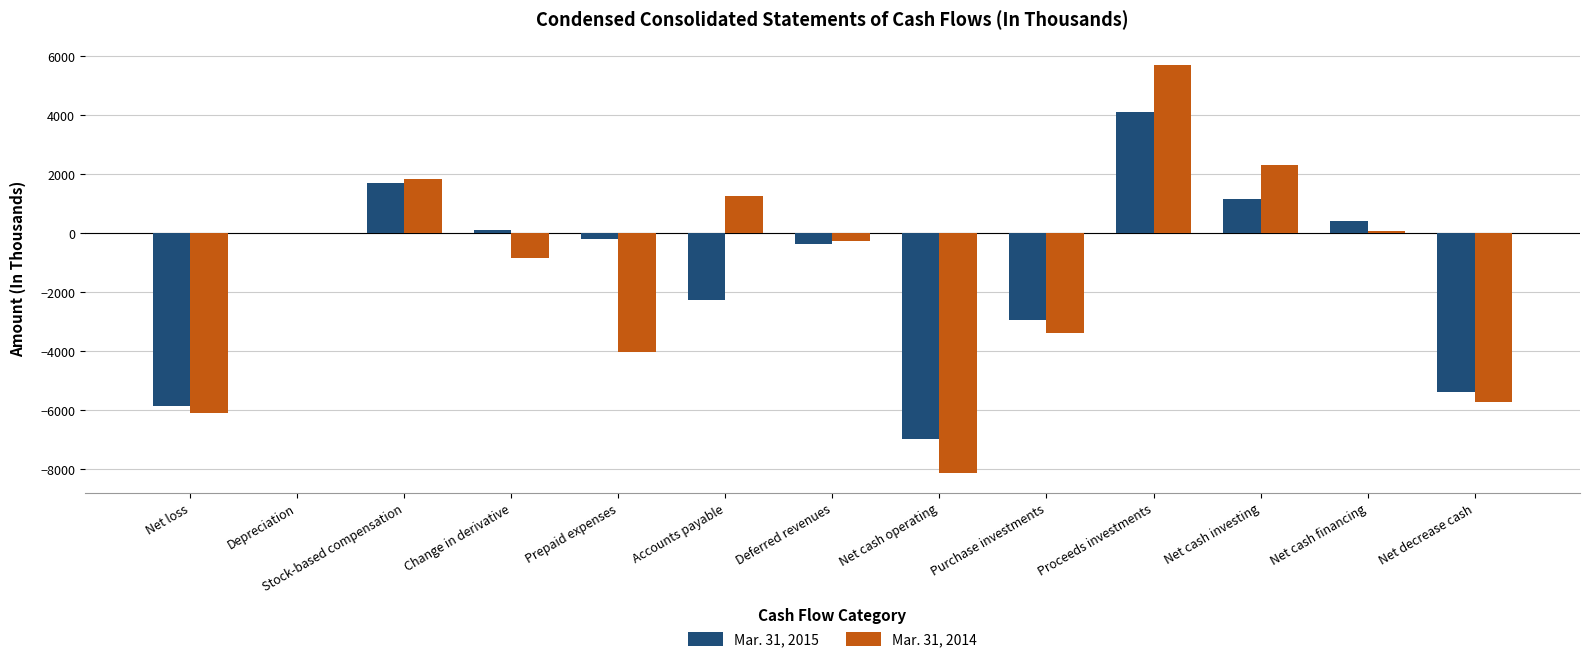

True or false: Mar. 31, 2015 has a value of -2018 at Net decrease cash.

False